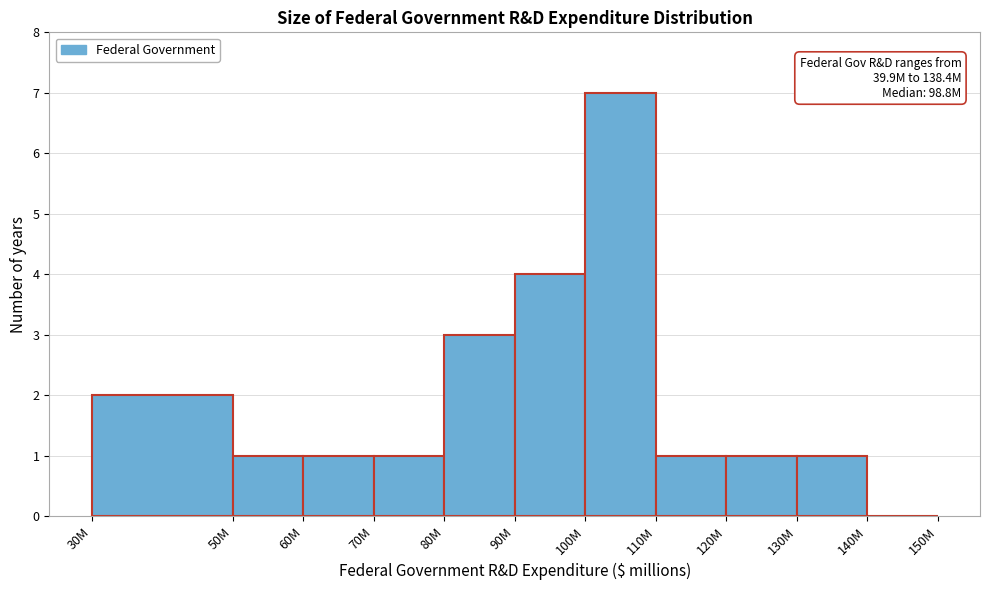

Reading right to left, transcribe all the data shown in this chart.

140M=0	130M=1	120M=1	110M=1	100M=7	90M=4	80M=3	70M=1	60M=1	50M=1	30M=2